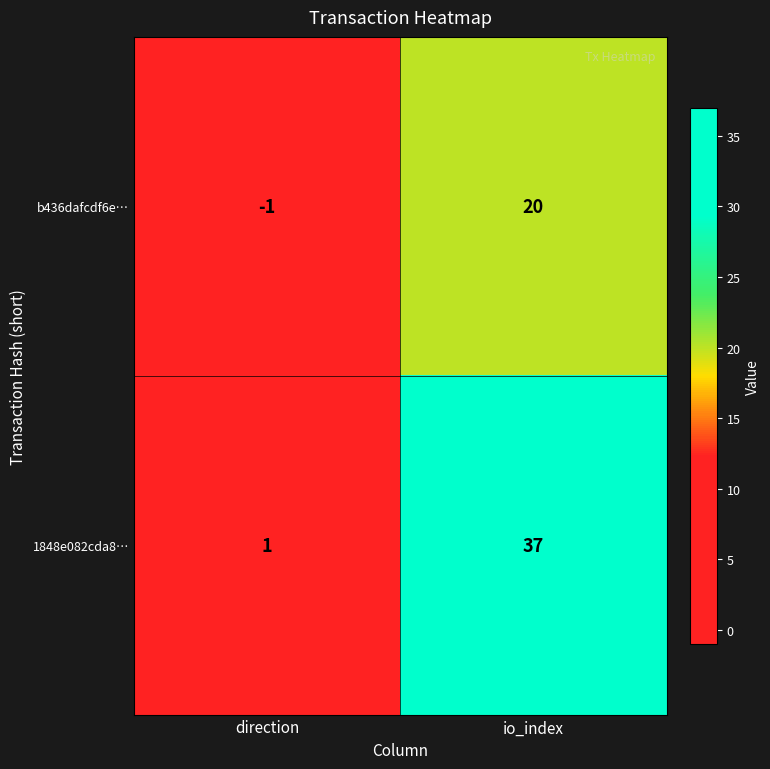

Reading left to right, what are all the values shown in this chart?

b436dafcdf6e…: direction=-1	io_index=20
1848e082cda8…: direction=1	io_index=37